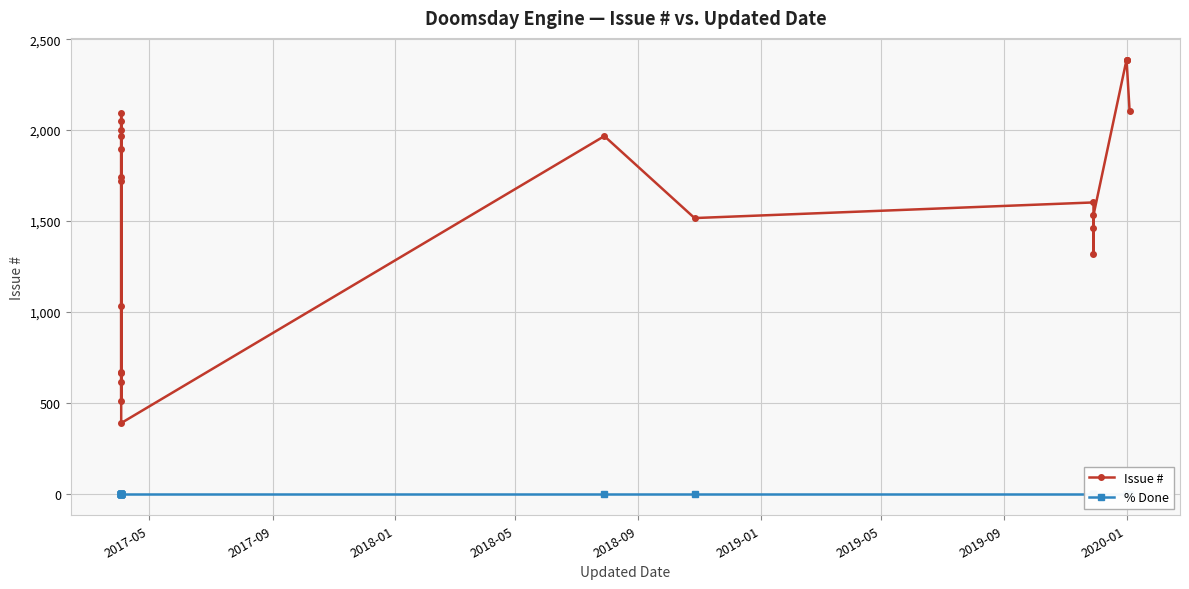

True or false: % Done and Issue # cross at least once.

False